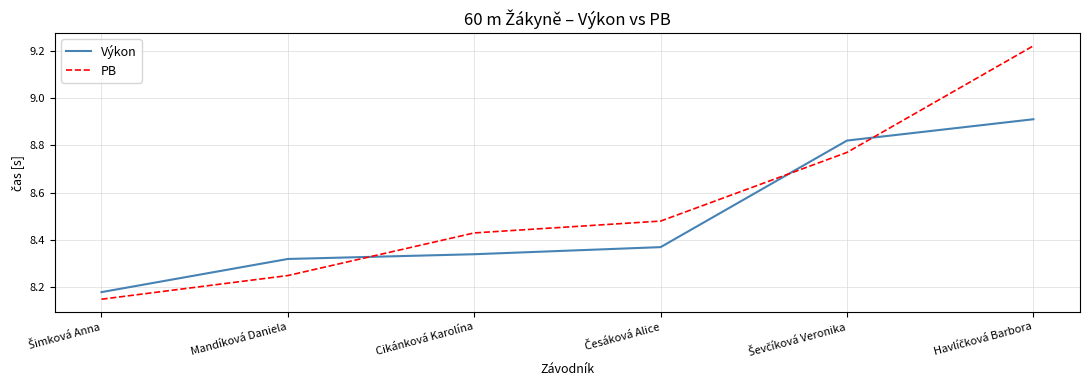

What is the difference between the second highest and second lowest values in the Výkon series?

0.5